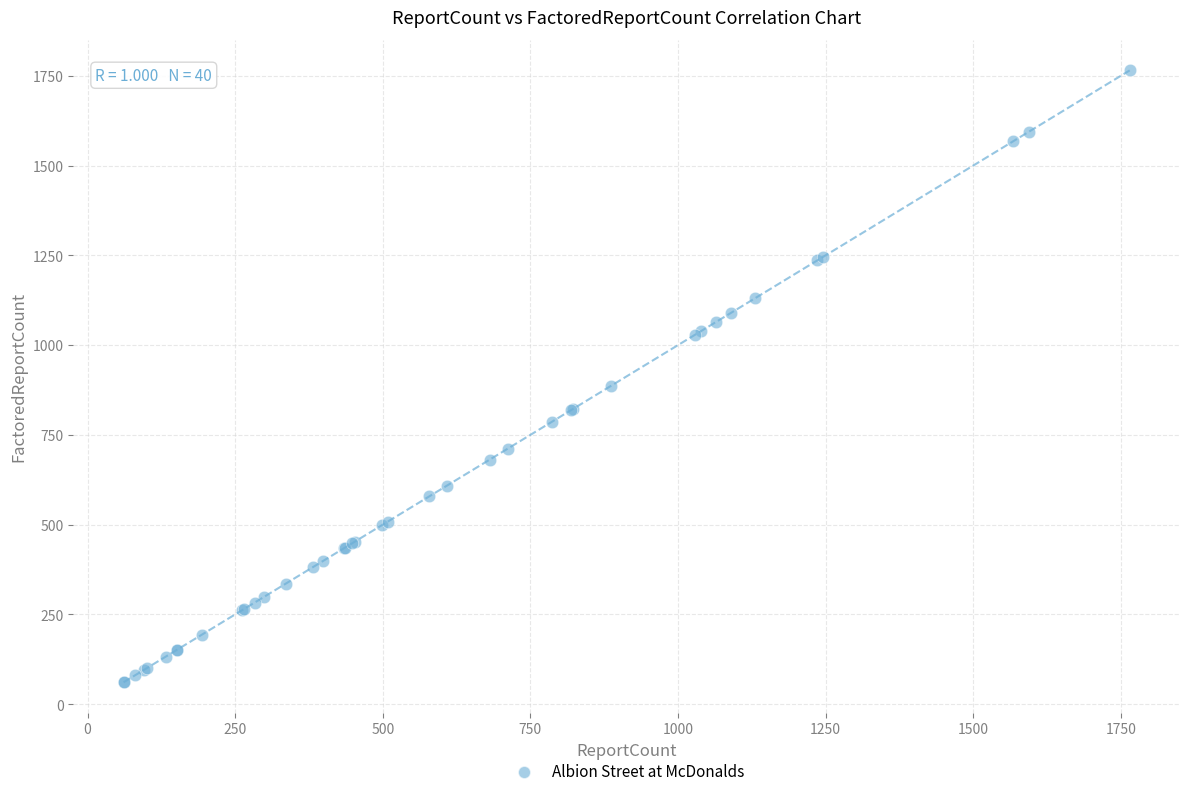

What Y value in the scatter plot is closest to 913?

886